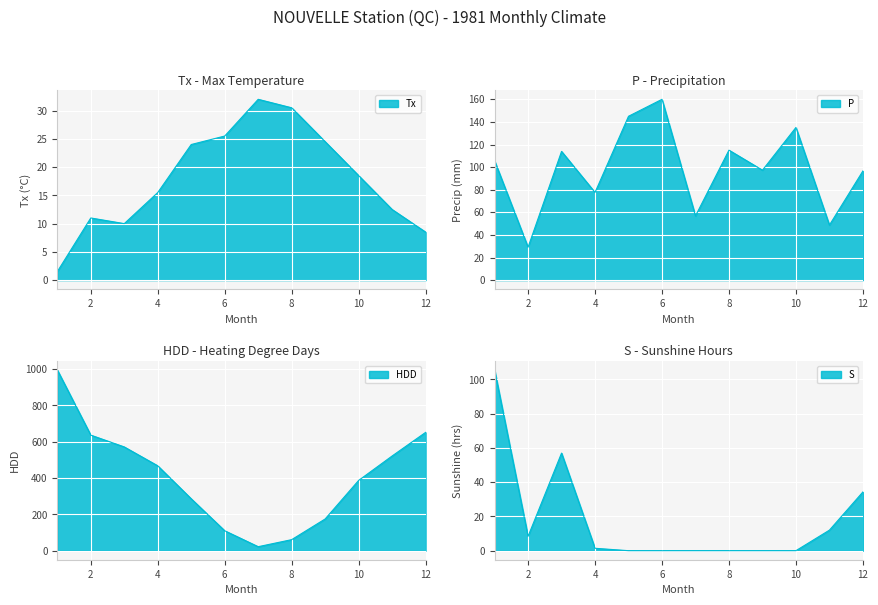

What is the average value of the HDD series?

406.9